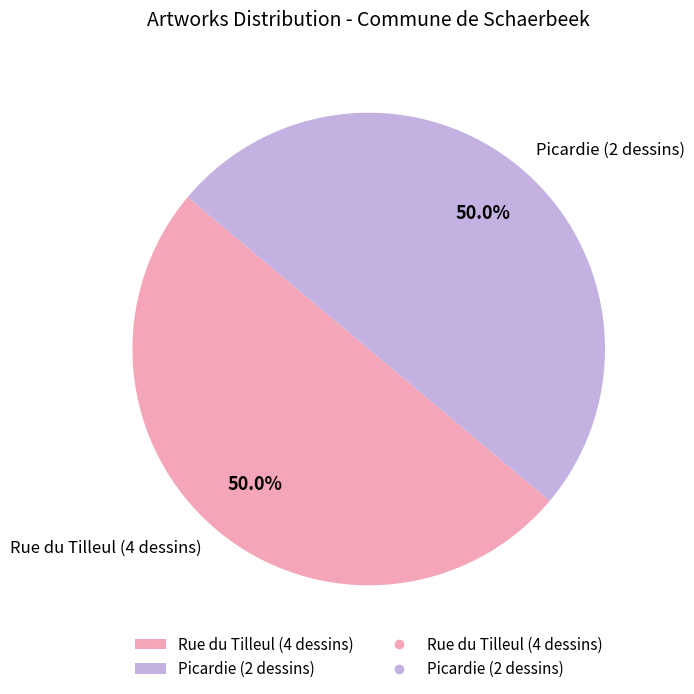

True or false: Rue du Tilleul (4 dessins) accounts for 50% of the total.

True